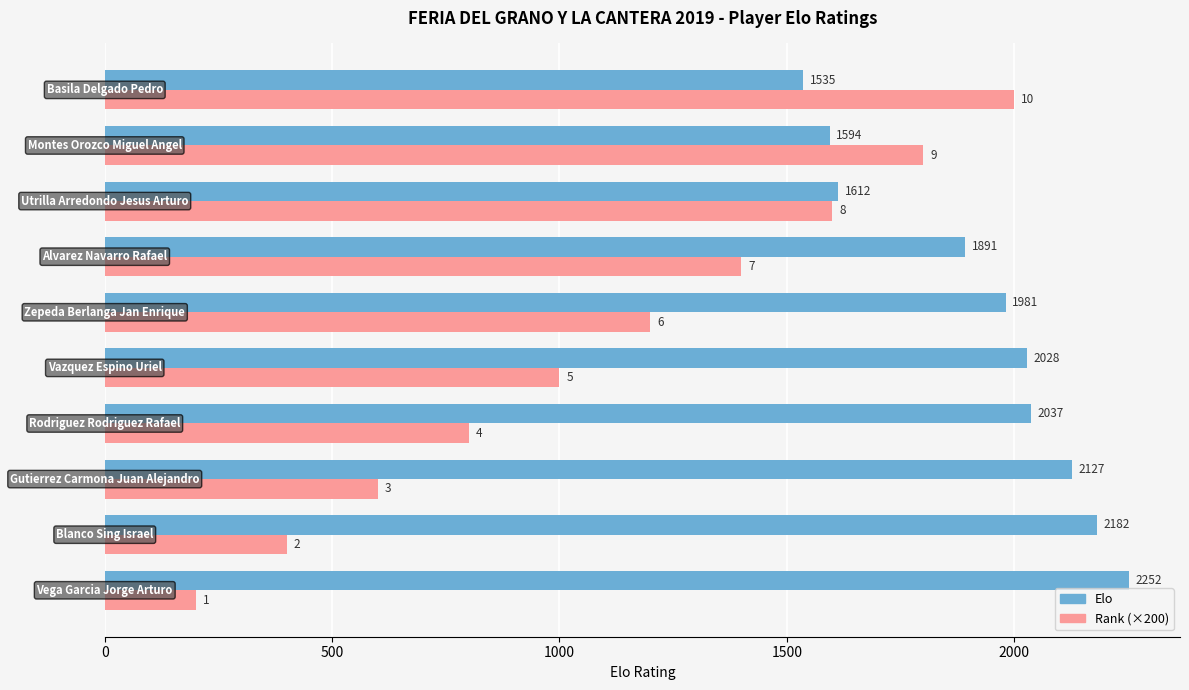

List the series in order of their overall mean, lowest first.

Rank (×200), Elo